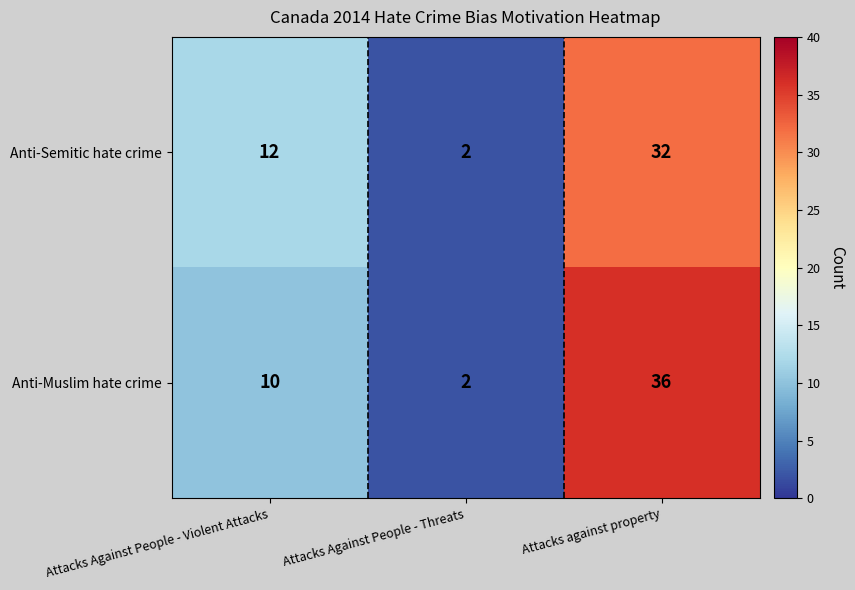

Reading left to right, list all the values displayed in this chart.

Anti-Semitic hate crime: Attacks Against People - Violent Attacks=12	Attacks Against People - Threats=2	Attacks against property=32
Anti-Muslim hate crime: Attacks Against People - Violent Attacks=10	Attacks Against People - Threats=2	Attacks against property=36